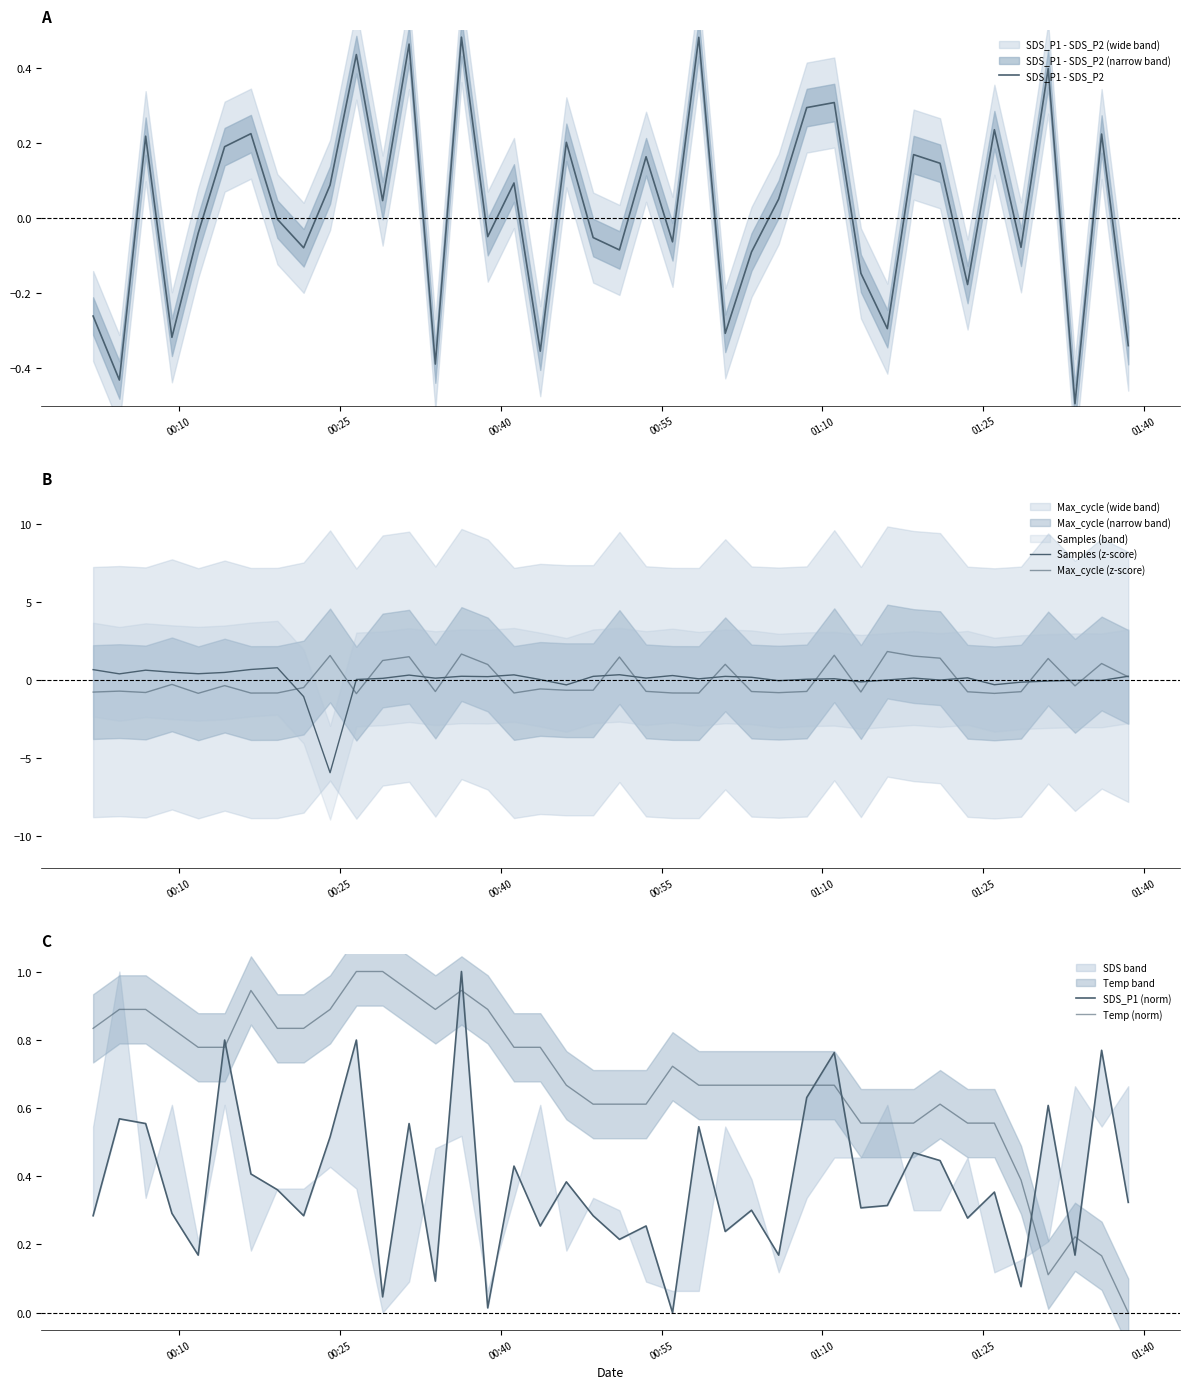

Which series ends up on top after the final intersection of SDS_P1 - SDS_P2 and Samples (z-score)?

Samples (z-score)